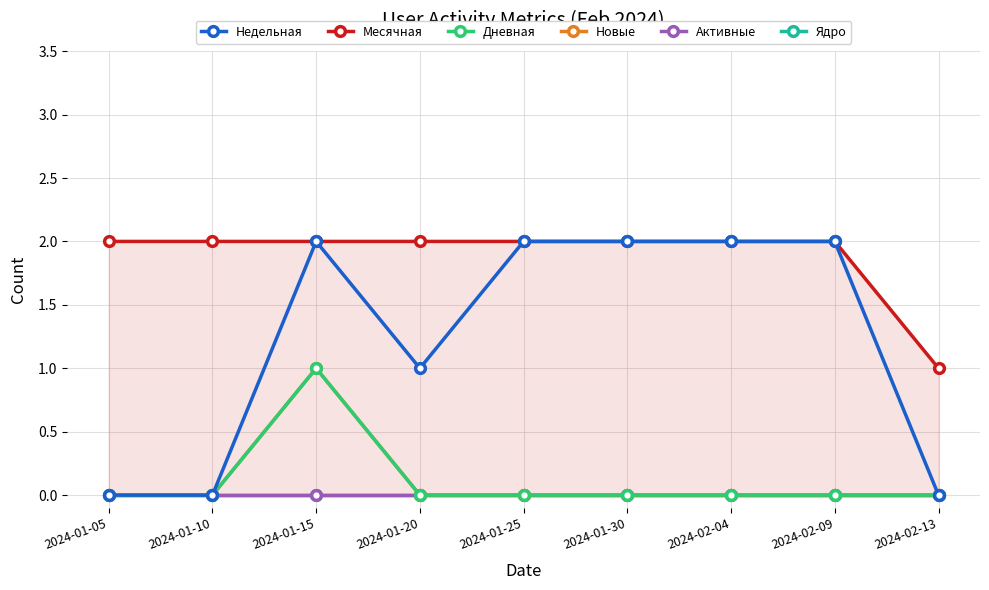

Which series has the largest range (max minus min)?

Недельная